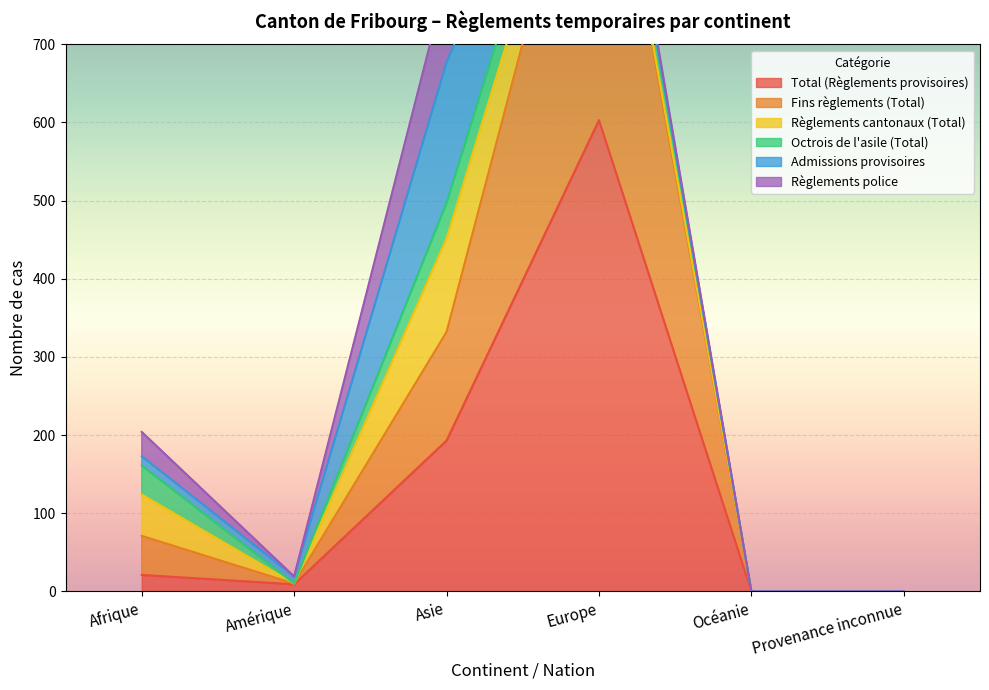

At which category does Total (Règlements provisoires) reach its first local valley?

Amérique